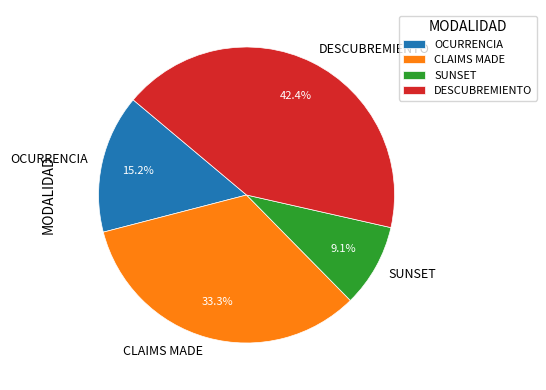

Between CLAIMS MADE and DESCUBREMIENTO, which is larger?

DESCUBREMIENTO